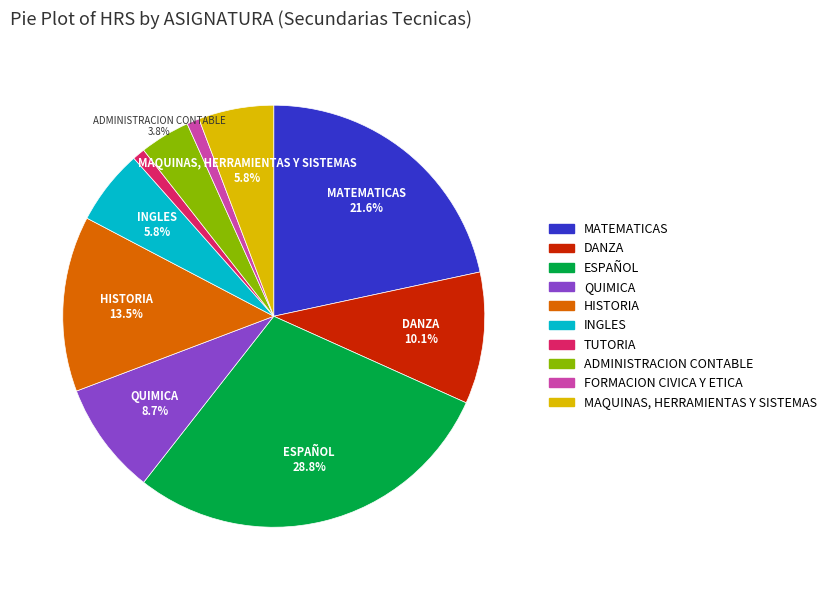

Between INGLES and ADMINISTRACION CONTABLE, which is larger?

INGLES